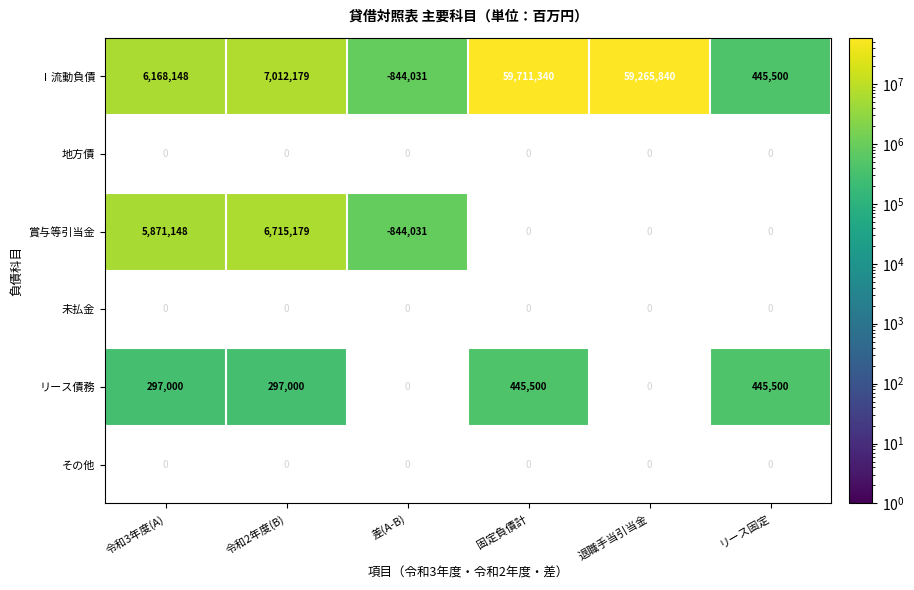

Rank the categories by Ⅰ流動負債 value from highest to lowest.

固定負債計, 退職手当引当金, 令和2年度(B), 令和3年度(A), リース固定, 差(A-B)